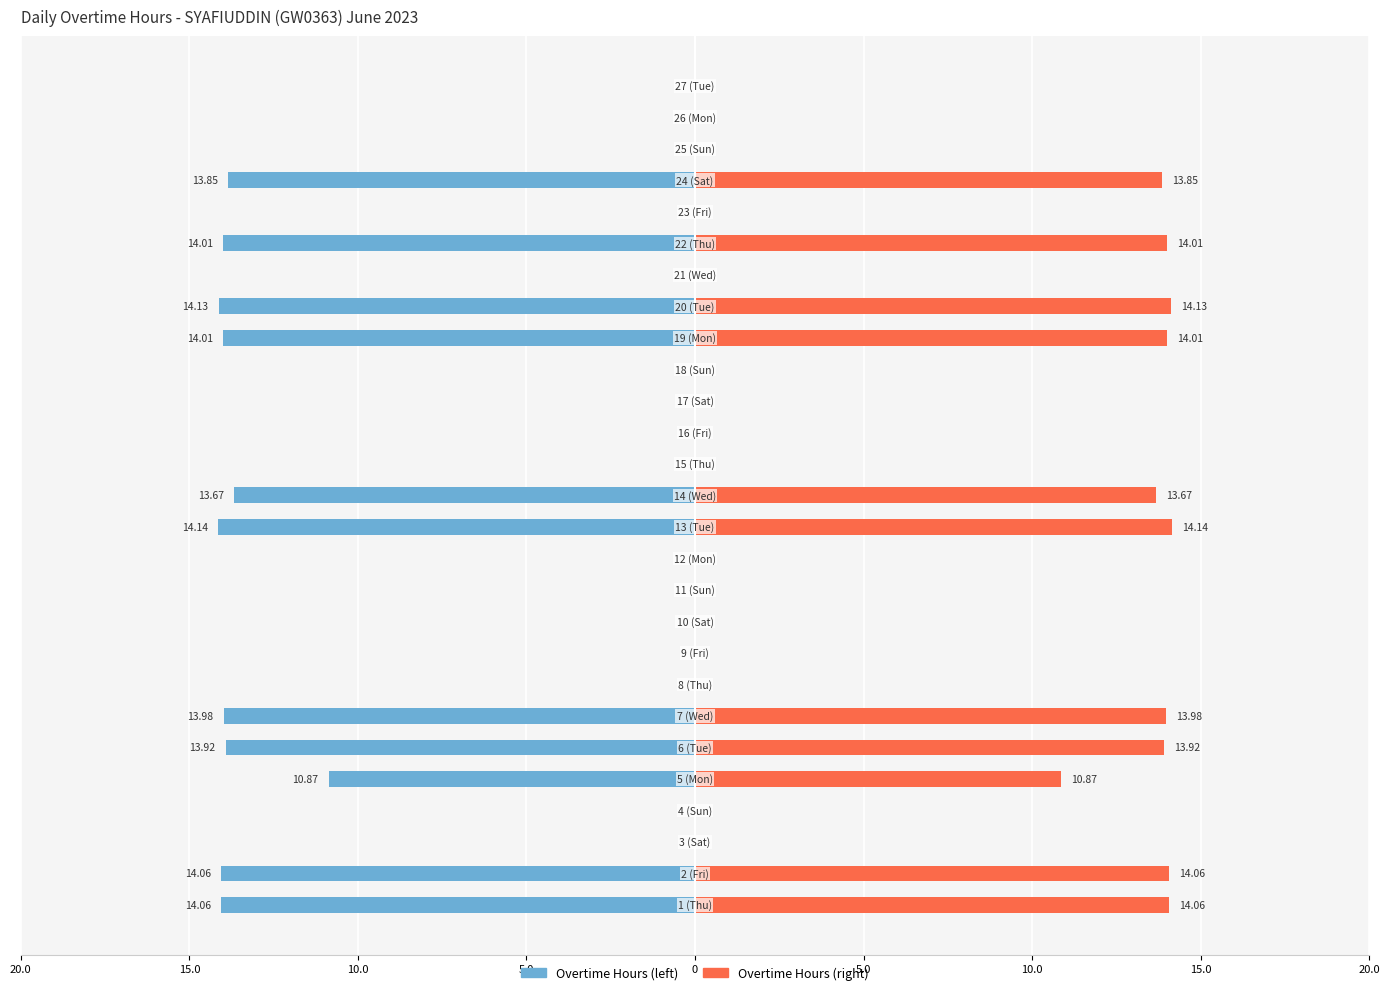

Does the chart contain stacked bars?

No